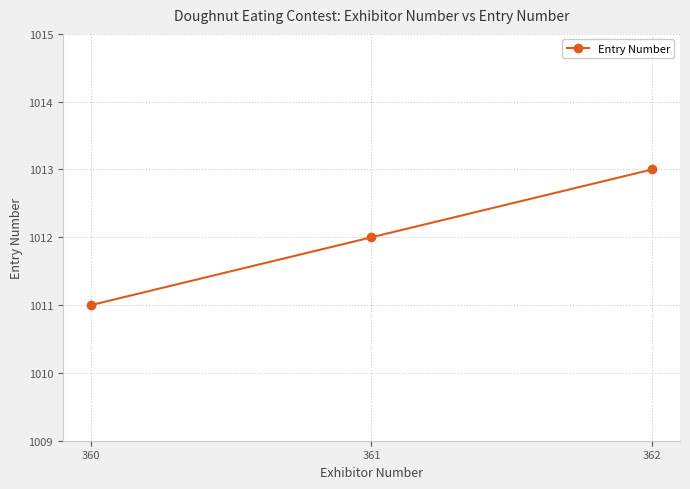

Which label corresponds to the largest value in the chart?

362